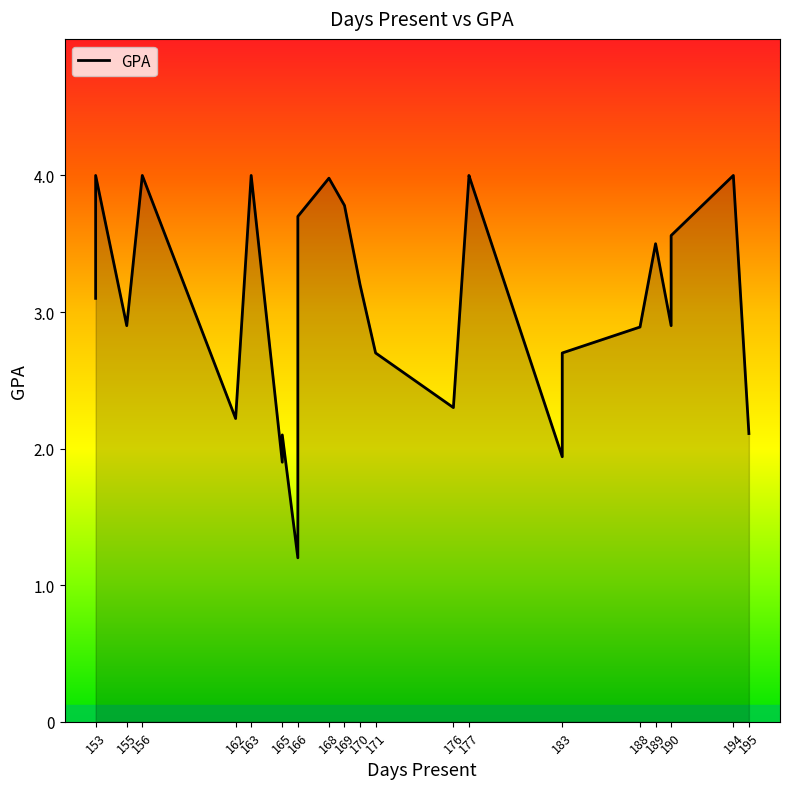

The value at 183 is 0.4. True or false?

False